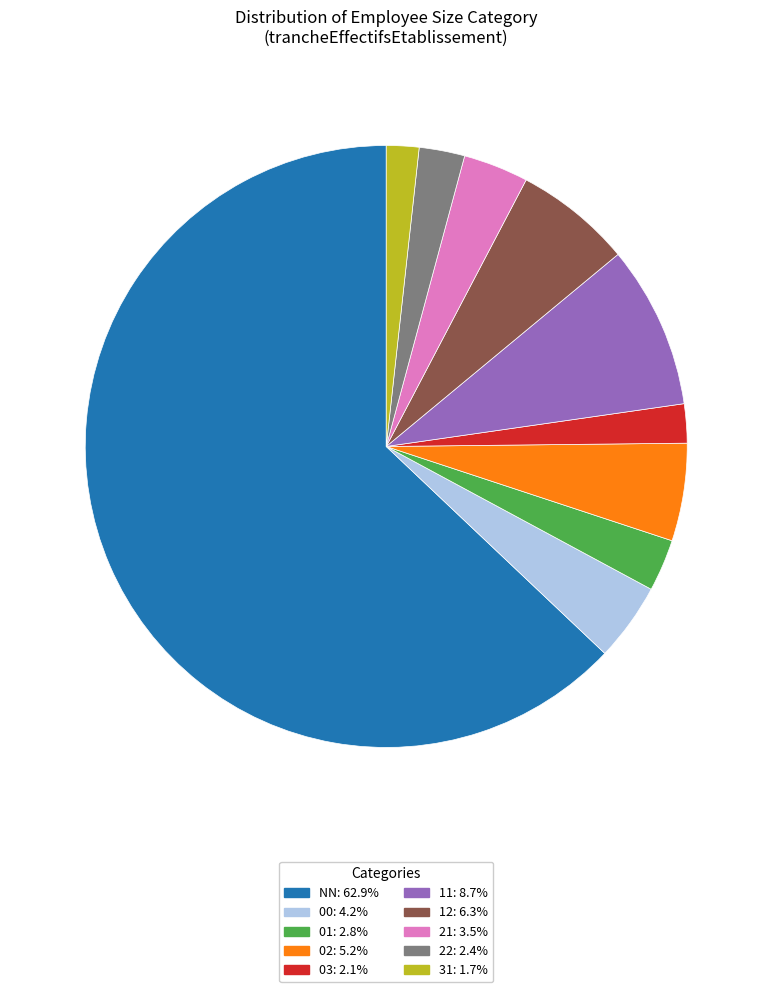

What is the ratio of the value at NN: 62.9% to the value at 01: 2.8%?

22.5